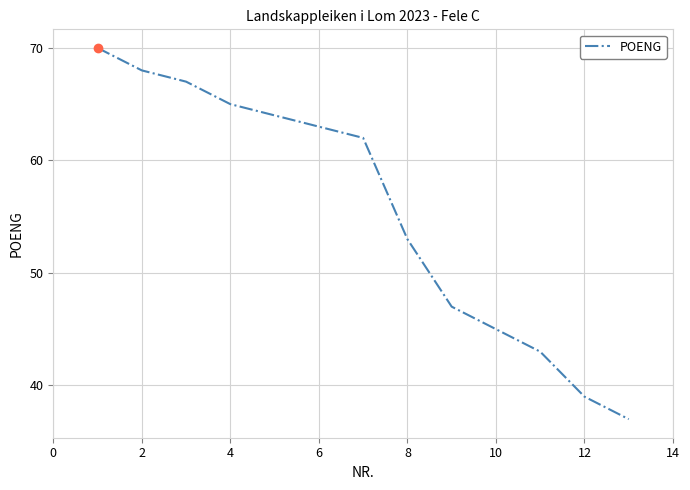

What is the maximum value shown in the chart?

70